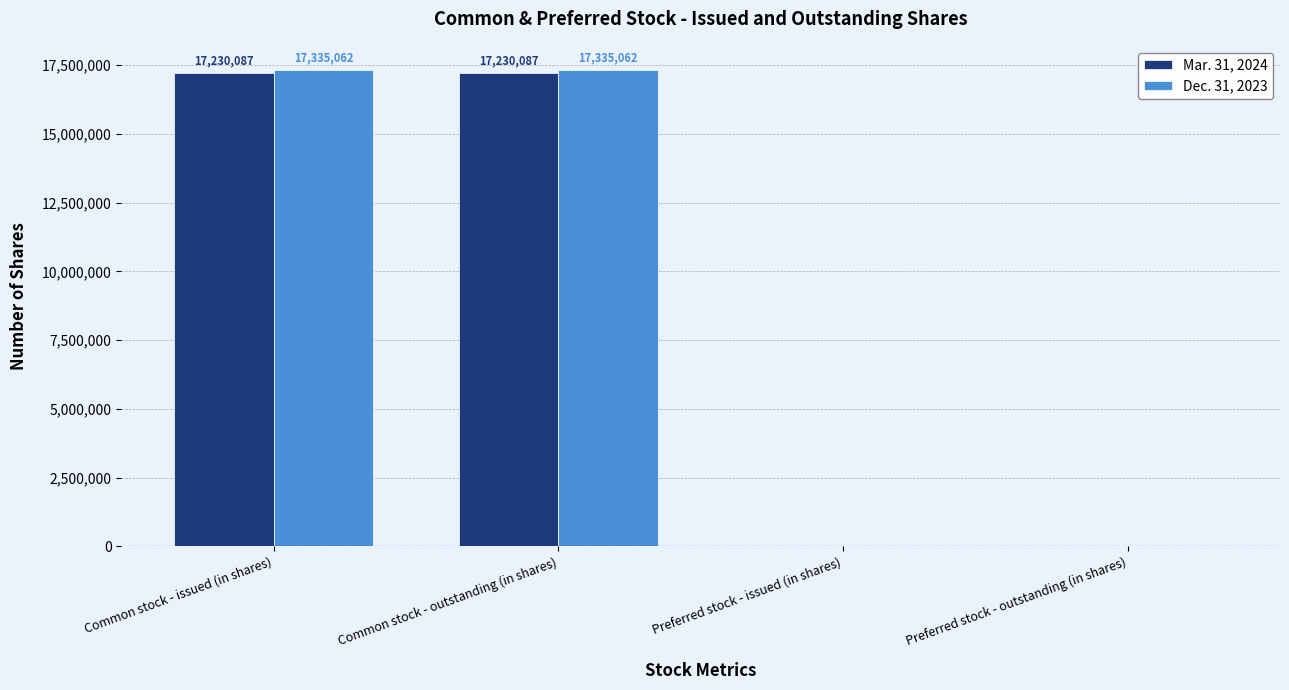

Is it true that Dec. 31, 2023 equals 7950935 at Preferred stock - issued (in shares)?

False